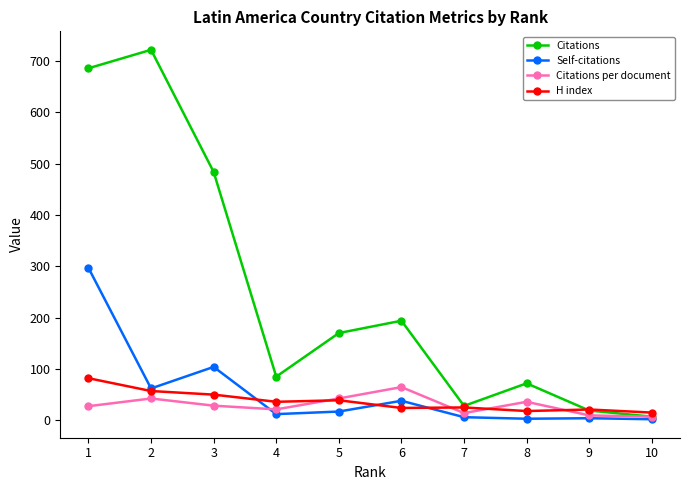

Which series has the widest spread of values?

Citations